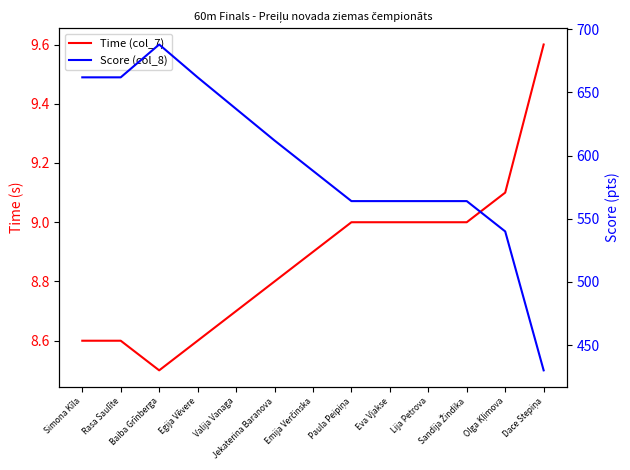

What is the maximum value for Time (col_7)?

9.6